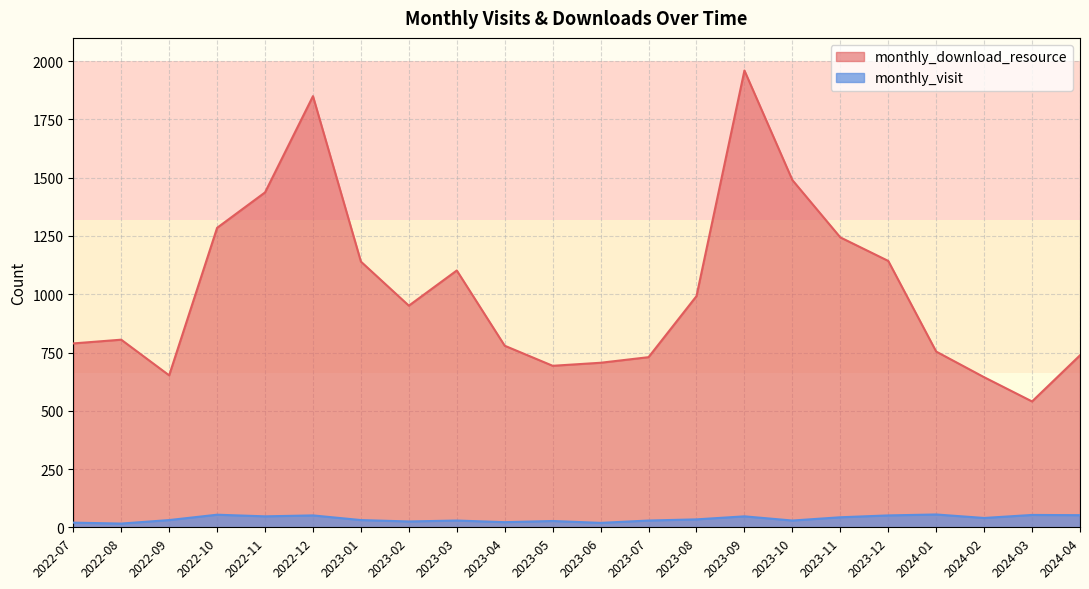

List the labels in order of monthly_download_resource value, largest first.

2023-09, 2022-12, 2023-10, 2022-11, 2022-10, 2023-11, 2023-12, 2023-01, 2023-03, 2023-08, 2023-02, 2022-08, 2022-07, 2023-04, 2024-01, 2024-04, 2023-07, 2023-06, 2023-05, 2022-09, 2024-02, 2024-03